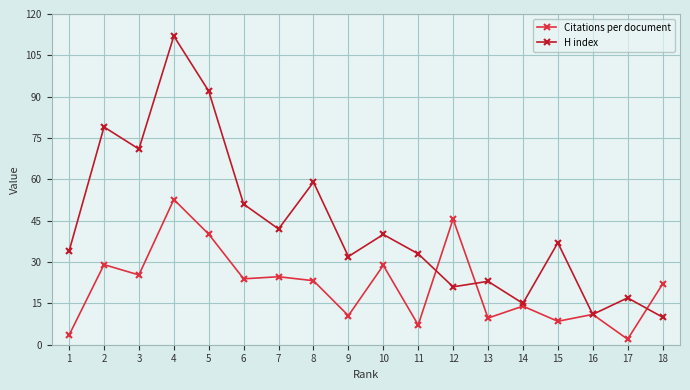

What is the sum of all Citations per document values?

381.8